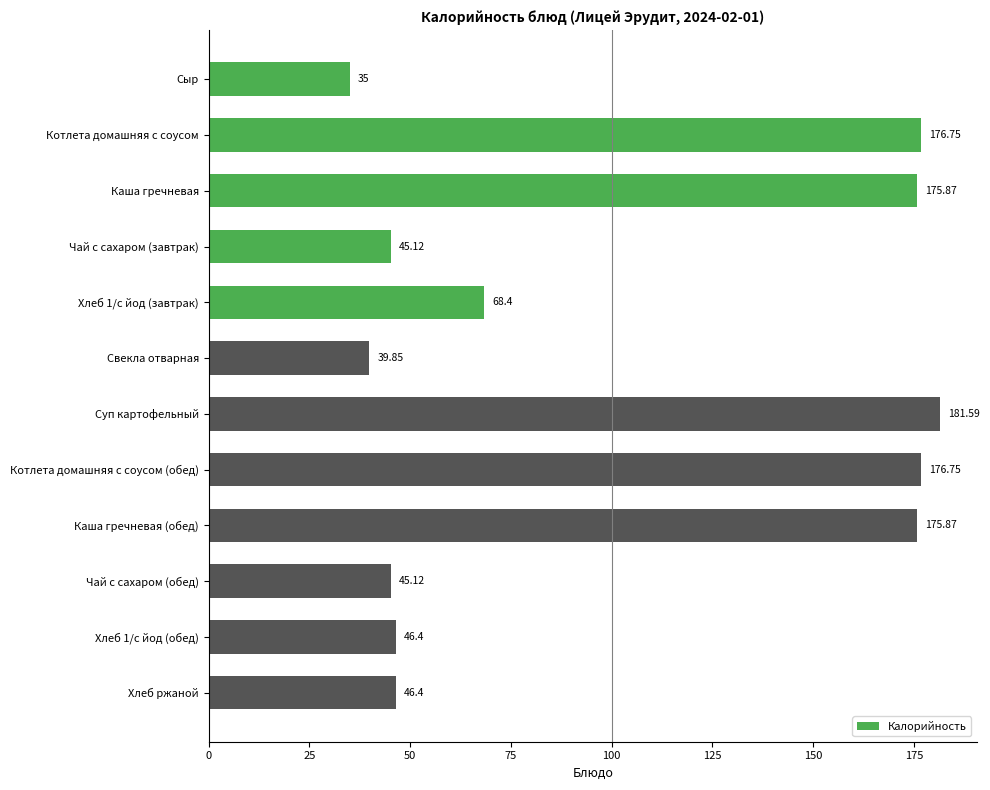

What is the label of the 3rd bar from the bottom?

Чай с сахаром (обед)